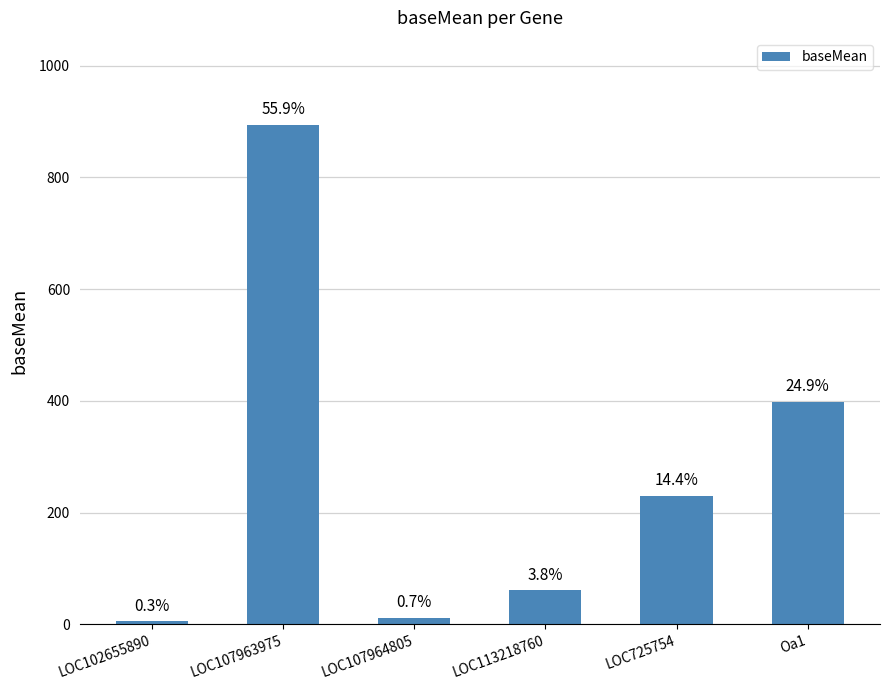

Which category has the lowest value across all series?

LOC102655890